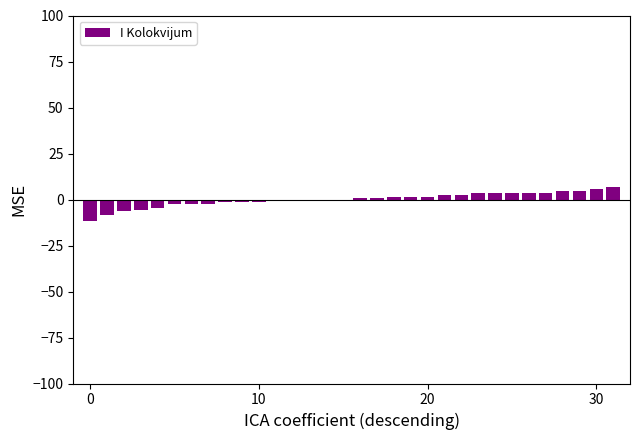

What is the maximum value shown in the chart?

6.6